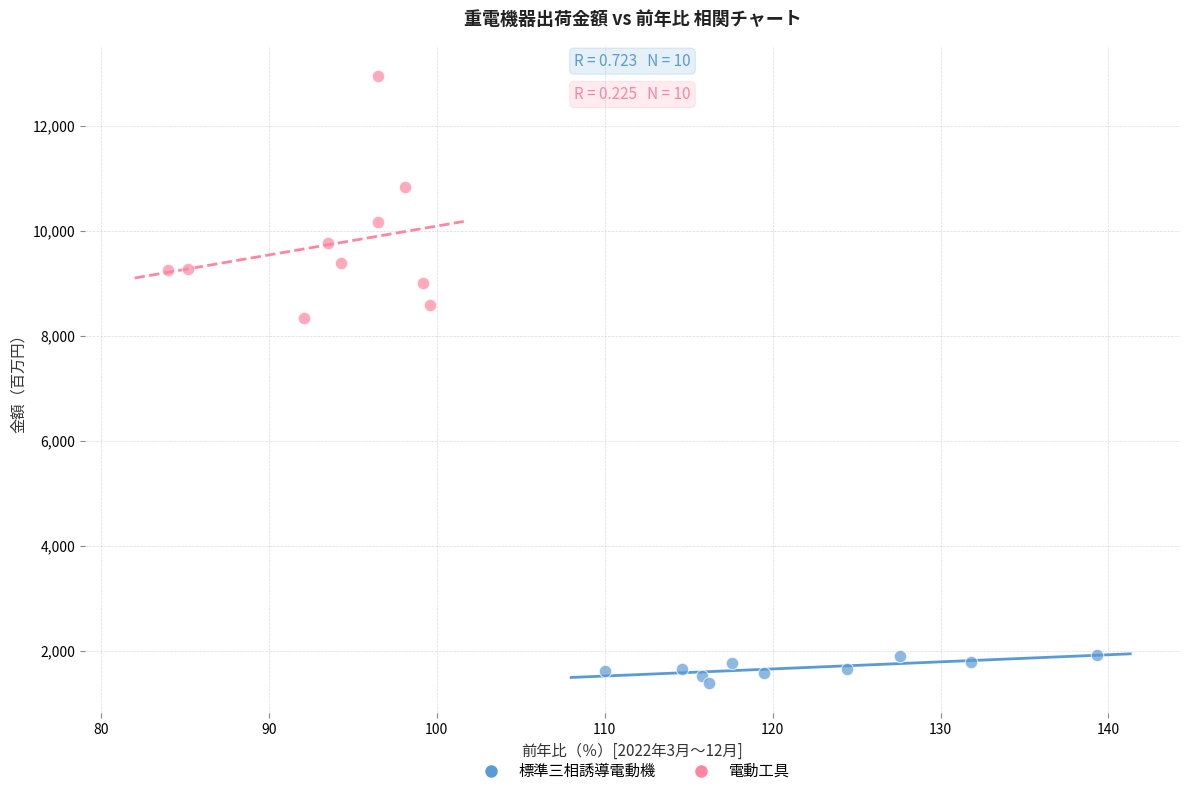

Which series has the widest spread of Y values?

電動工具